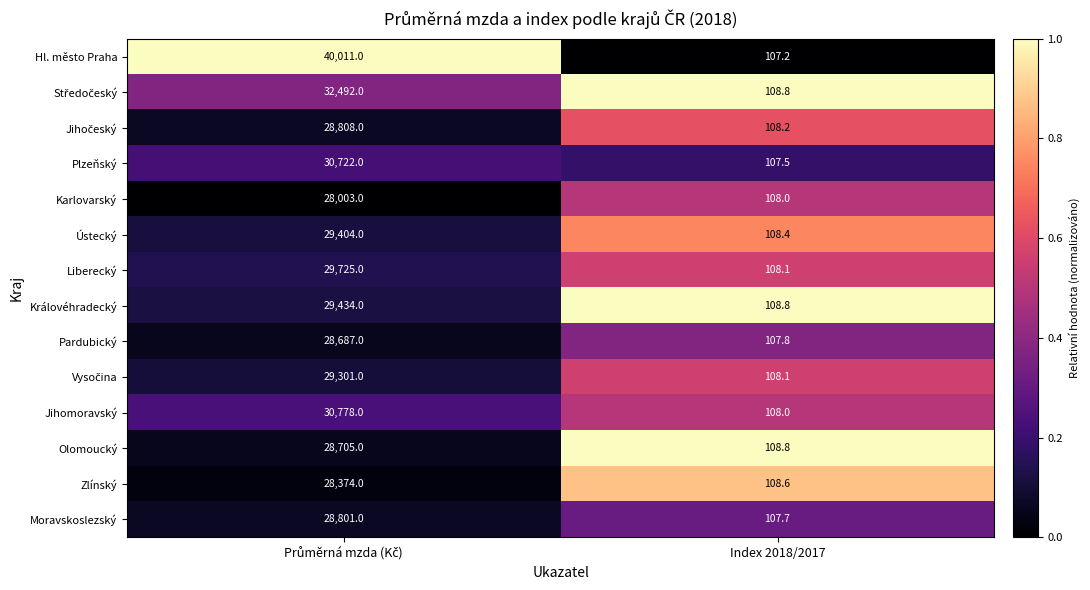

Where is Hl. město Praha nearest to the value 20059?

Index 2018/2017